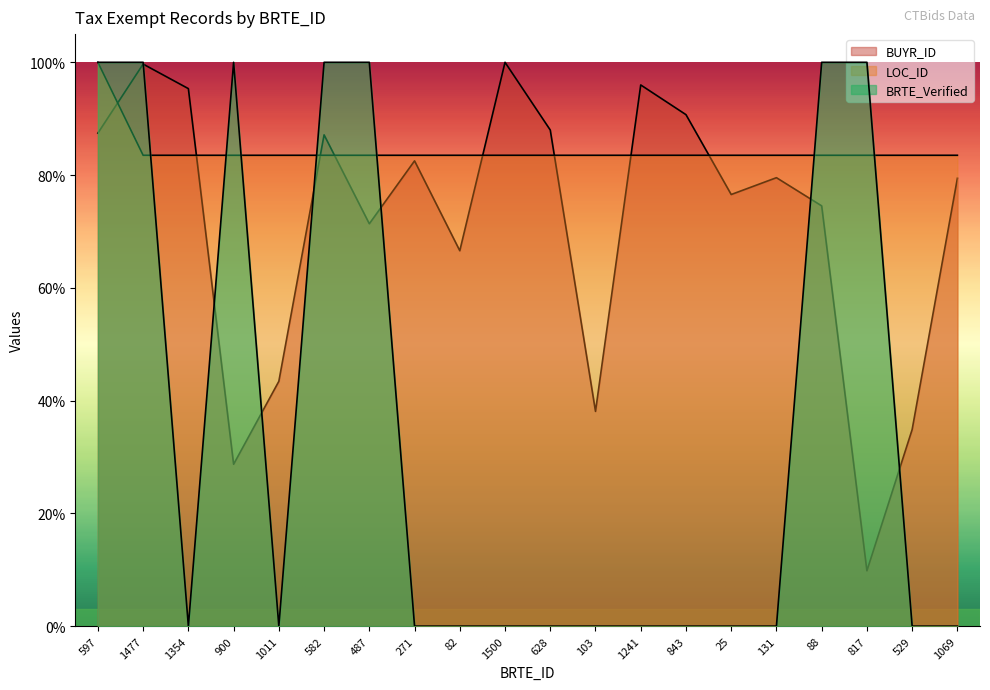

Rank the series by their maximum value, from highest to lowest.

BUYR_ID, LOC_ID, BRTE_Verified